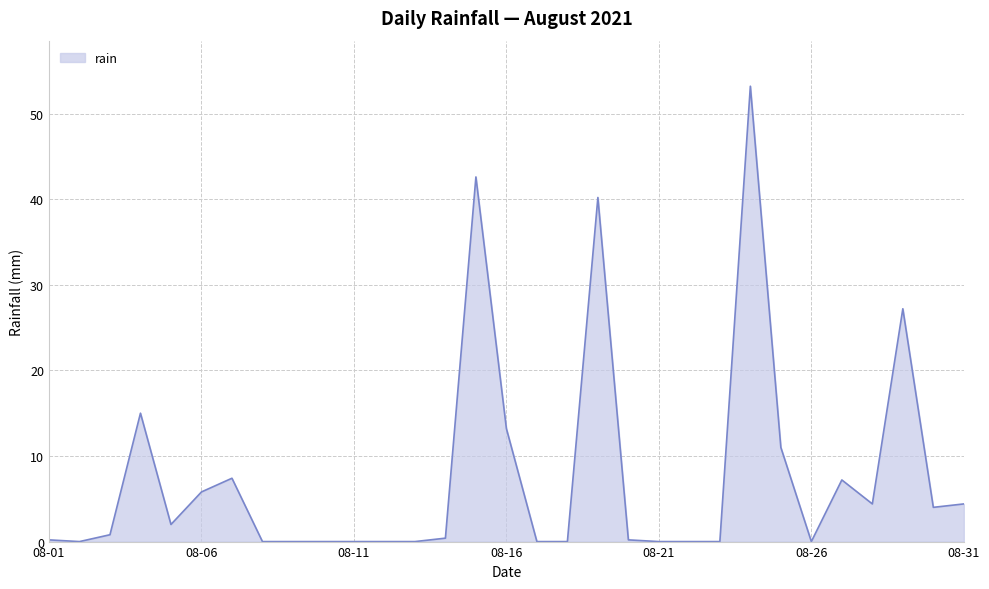

What is the difference between the maximum and minimum values?

53.2